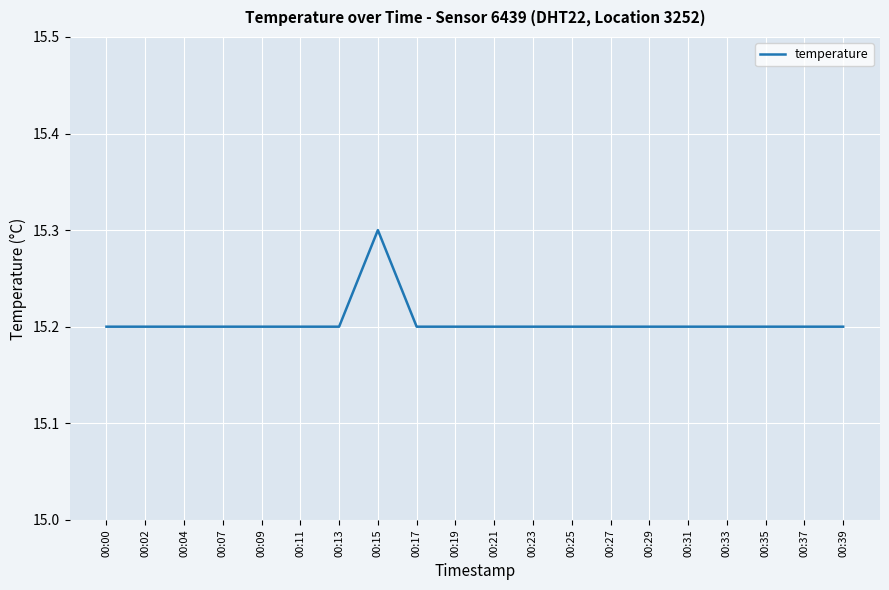

Does the chart have visible grid lines?

Yes